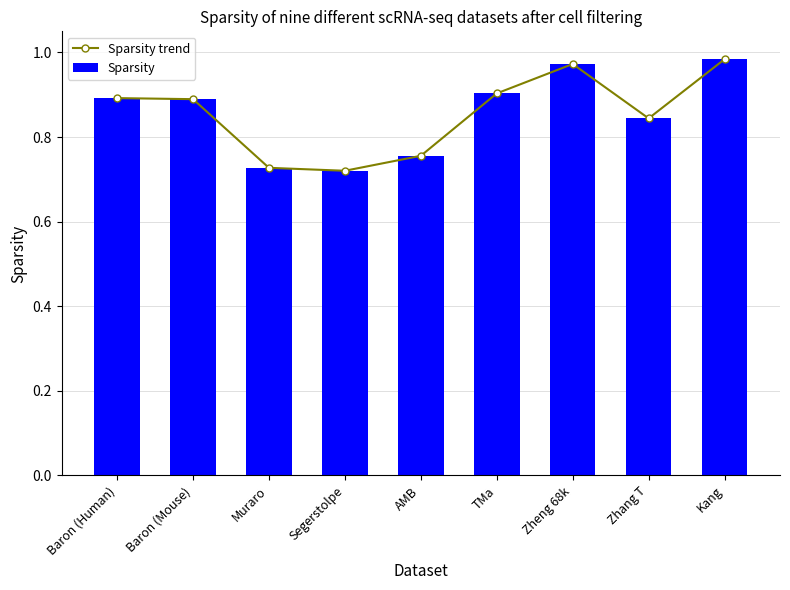

What is the total value across all series at AMB?

1.5